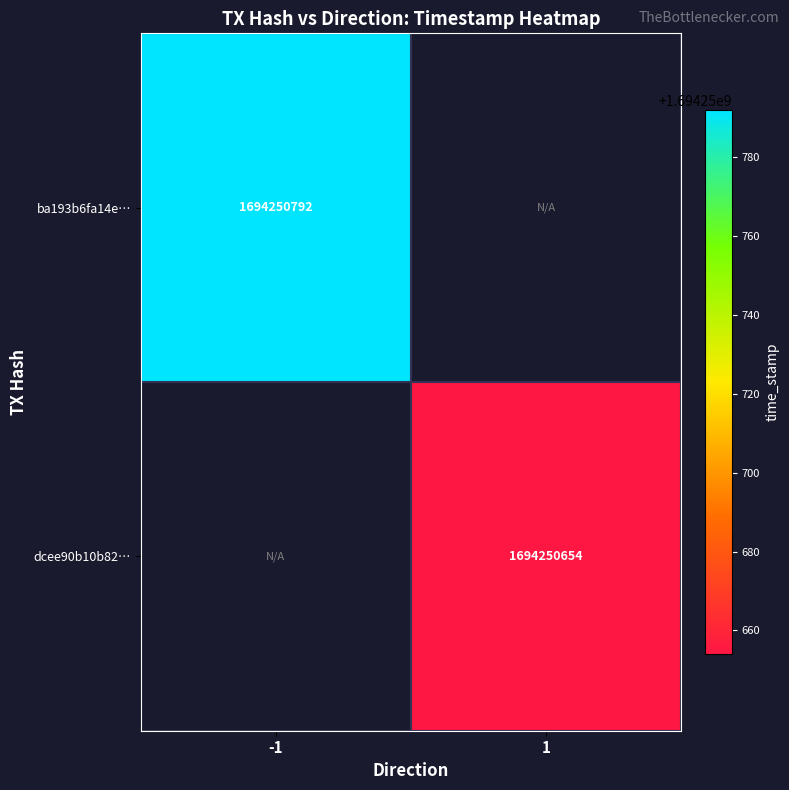

What is the highest value of the ba193b6fa14eb304af97f8fd2fb82c7c9e603fe series?

1694250792